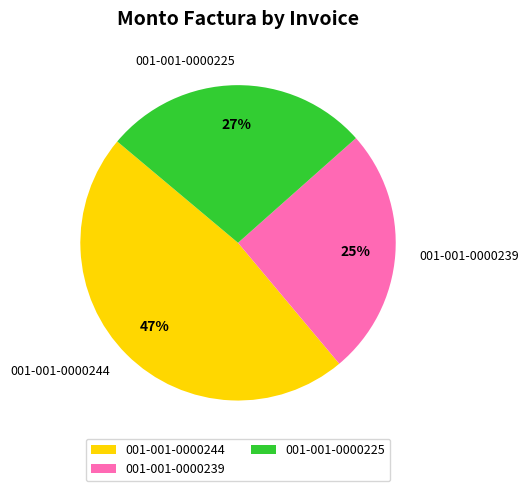

What percentage is the 001-001-0000225 slice, to the nearest percent?

27%